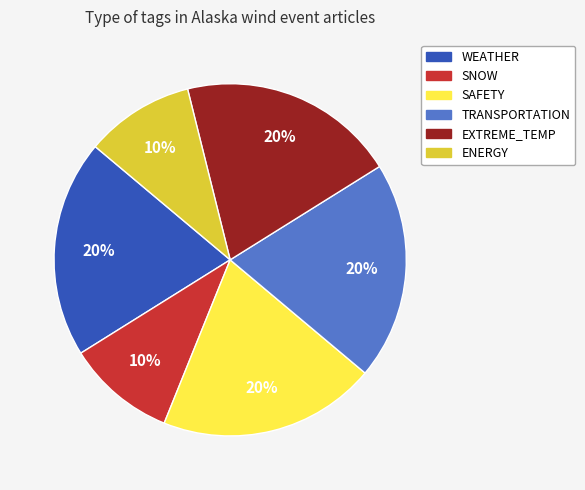

Does any single category account for the majority?

No